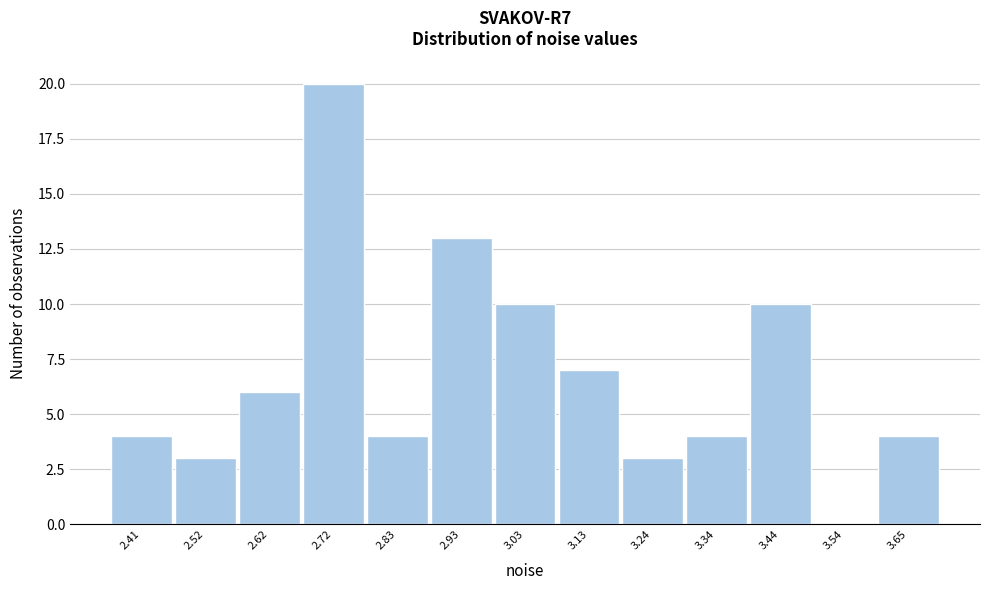

Reading right to left, list all the values displayed in this chart.

3.65=4	3.54=0	3.44=10	3.34=4	3.24=3	3.13=7	3.03=10	2.93=13	2.83=4	2.72=20	2.62=6	2.52=3	2.41=4